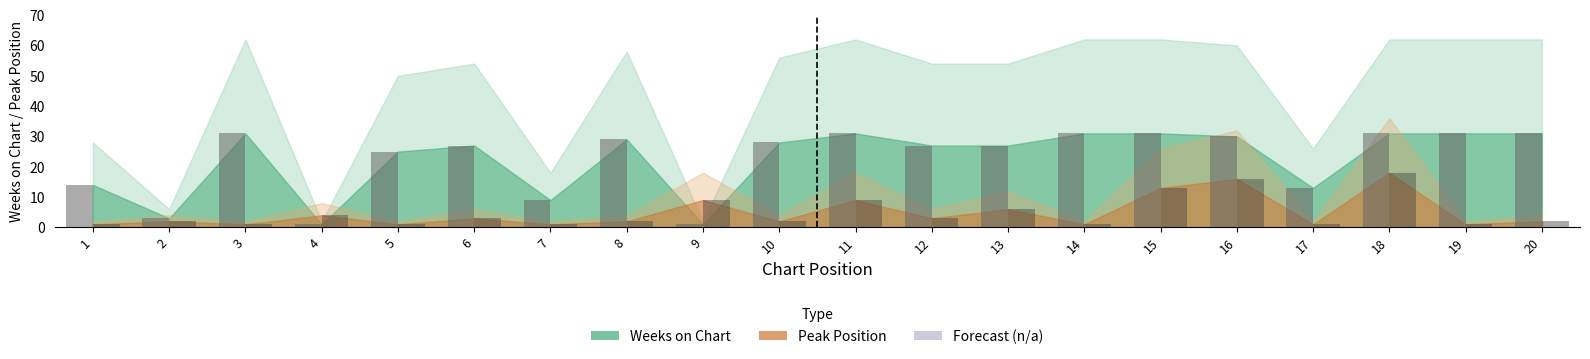

What is the difference between the highest and lowest values at 20?

29